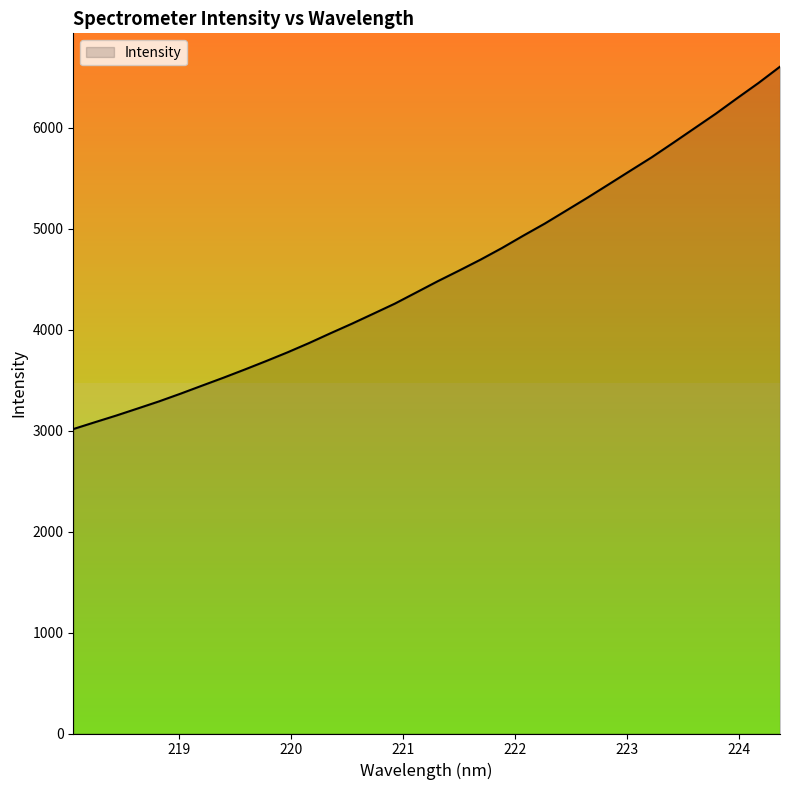

What is the smallest value displayed?

3015.5